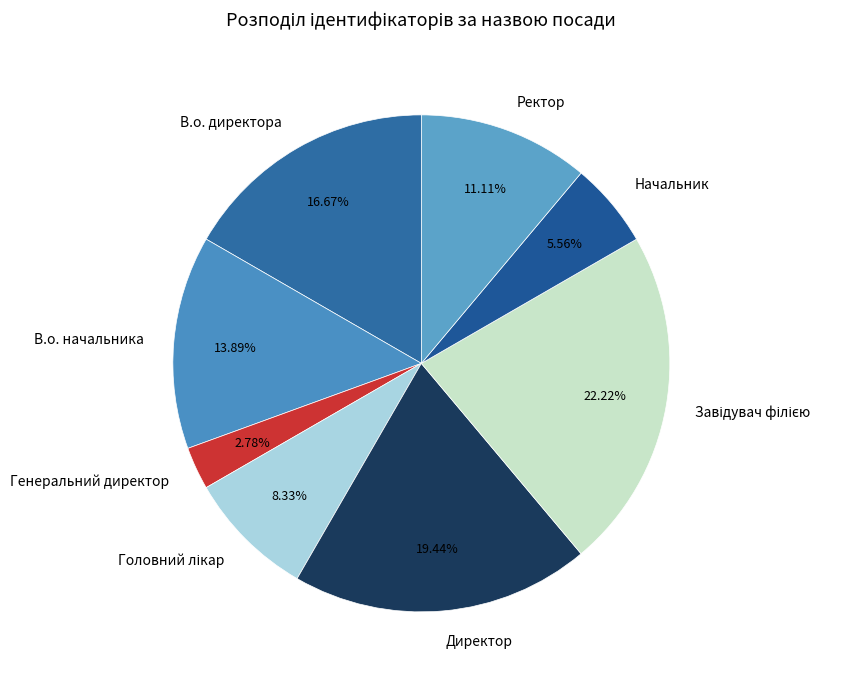

To the nearest percent, what is the difference between the largest and smallest slice percentages?

19%